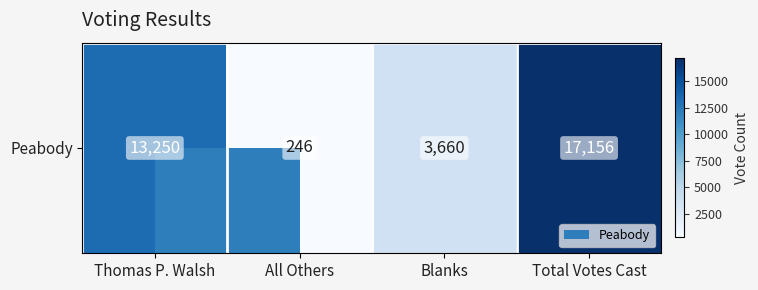

The chart shows a value of 3660 at Blanks. True or false?

True